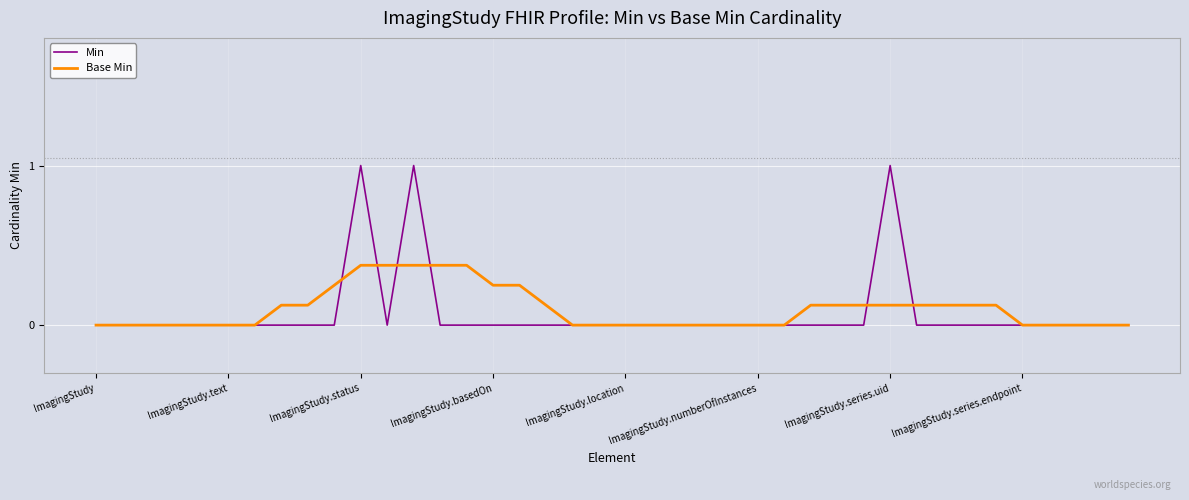

Rank the series by their maximum value, from highest to lowest.

Min, Base Min